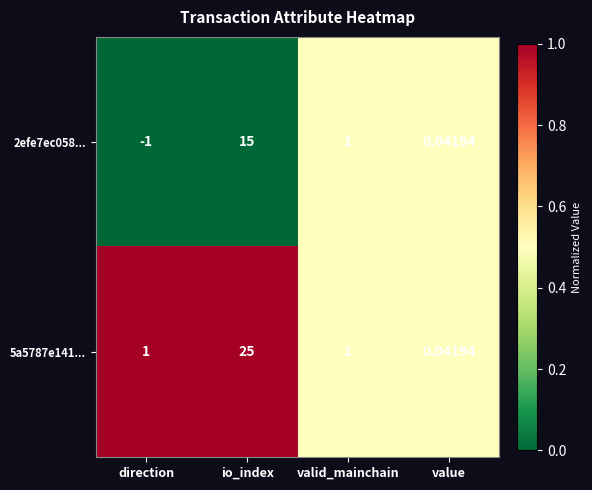

At which label does 2efe7ec058... first exceed 1?

io_index